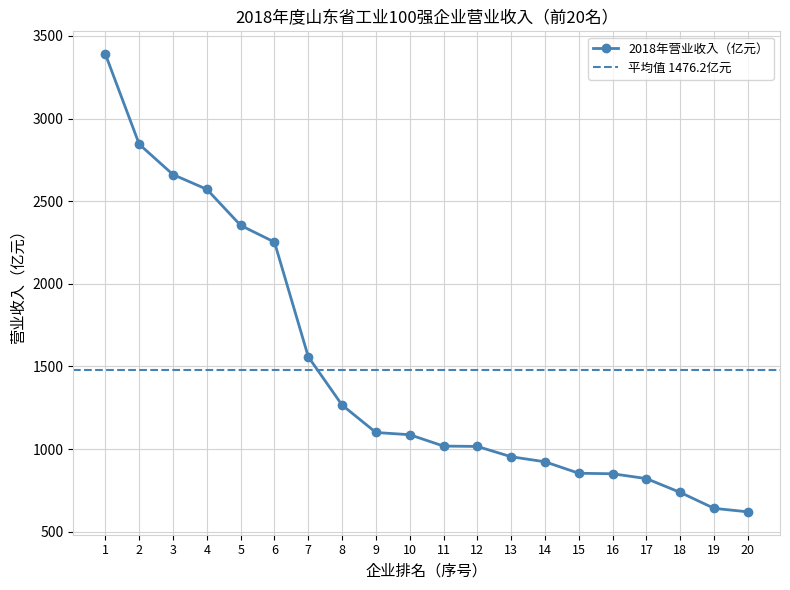

Is it true that the value at 2 is 2844.9?

True